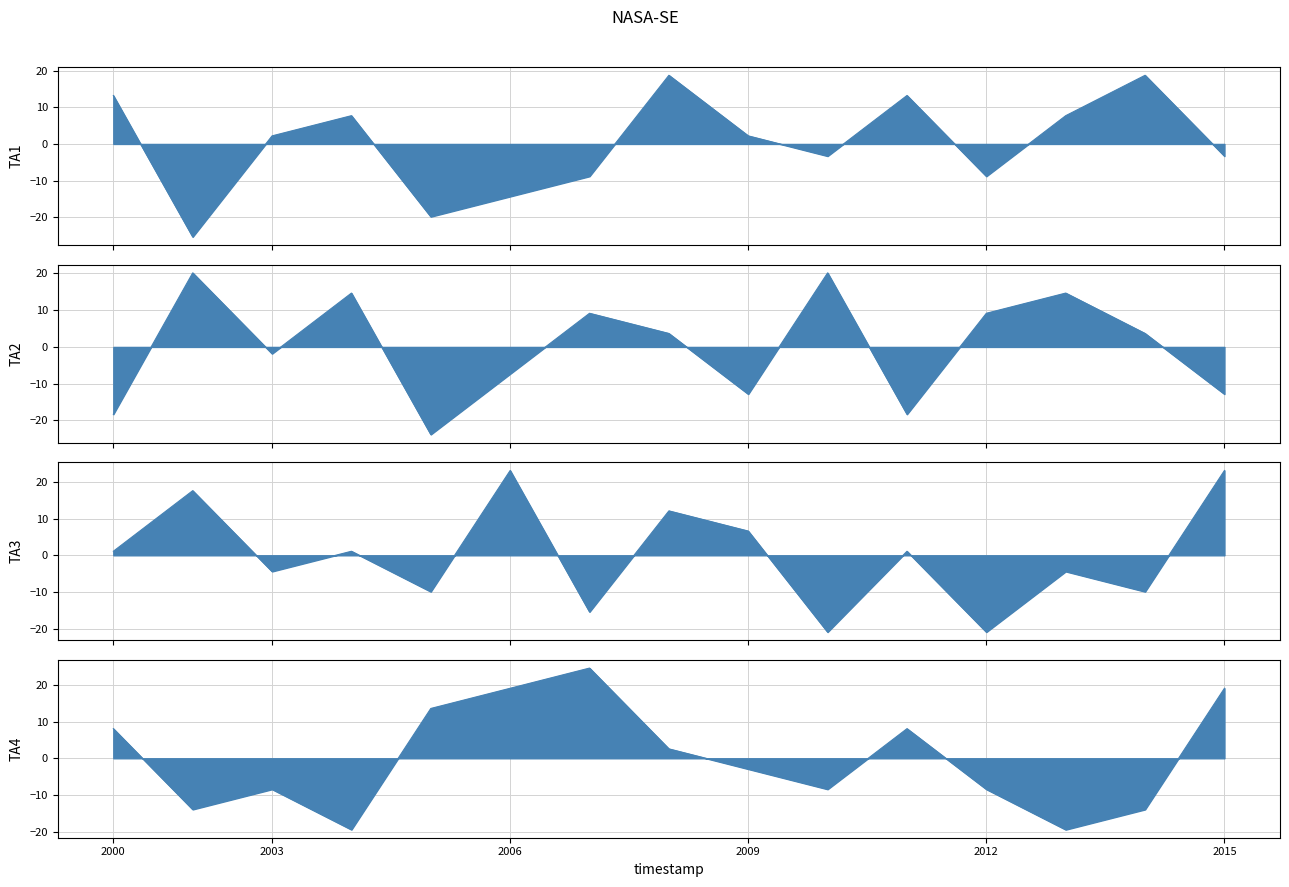

Is the value of col_3 at 5 greater than the value of col_6 at 5?

No